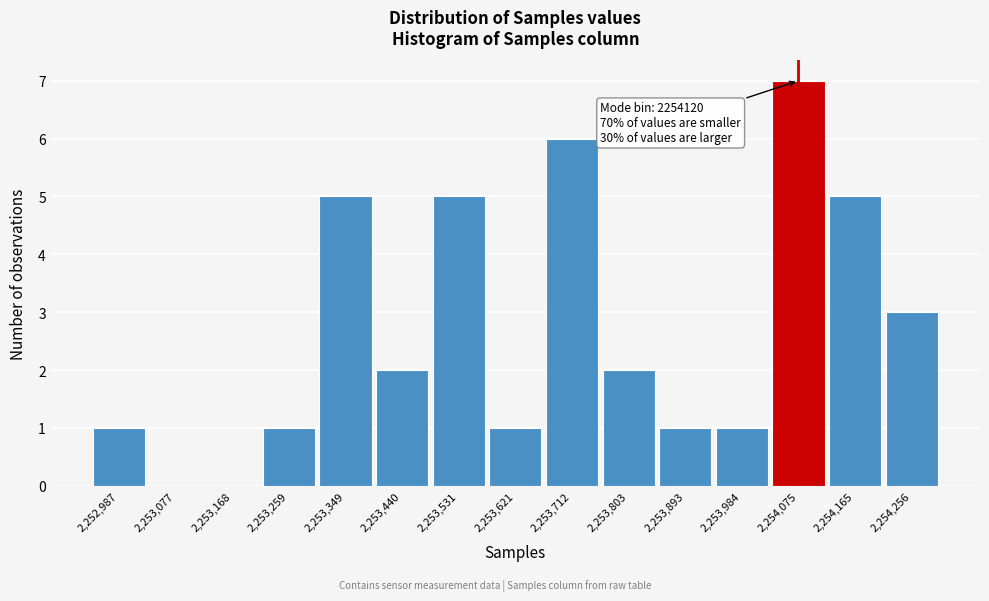

Reading left to right, list all the values displayed in this chart.

2,252,987=1	2,253,077=0	2,253,168=0	2,253,259=1	2,253,349=5	2,253,440=2	2,253,531=5	2,253,621=1	2,253,712=6	2,253,803=2	2,253,893=1	2,253,984=1	2,254,075=7	2,254,165=5	2,254,256=3